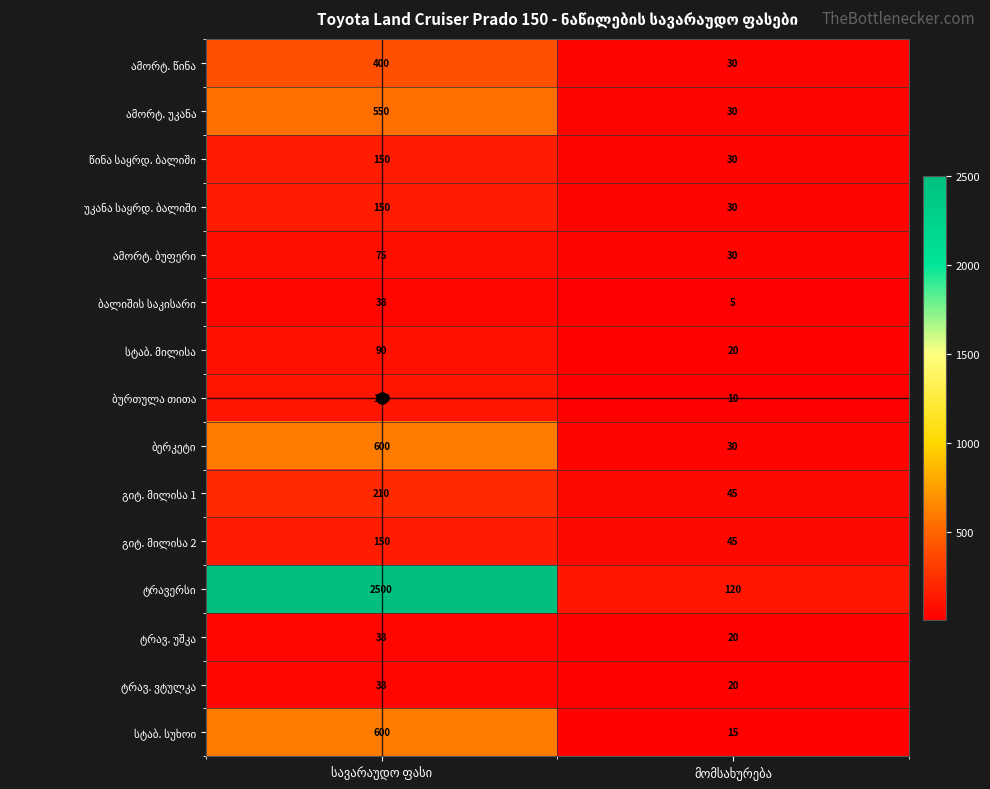

What is the greatest value displayed?

2500